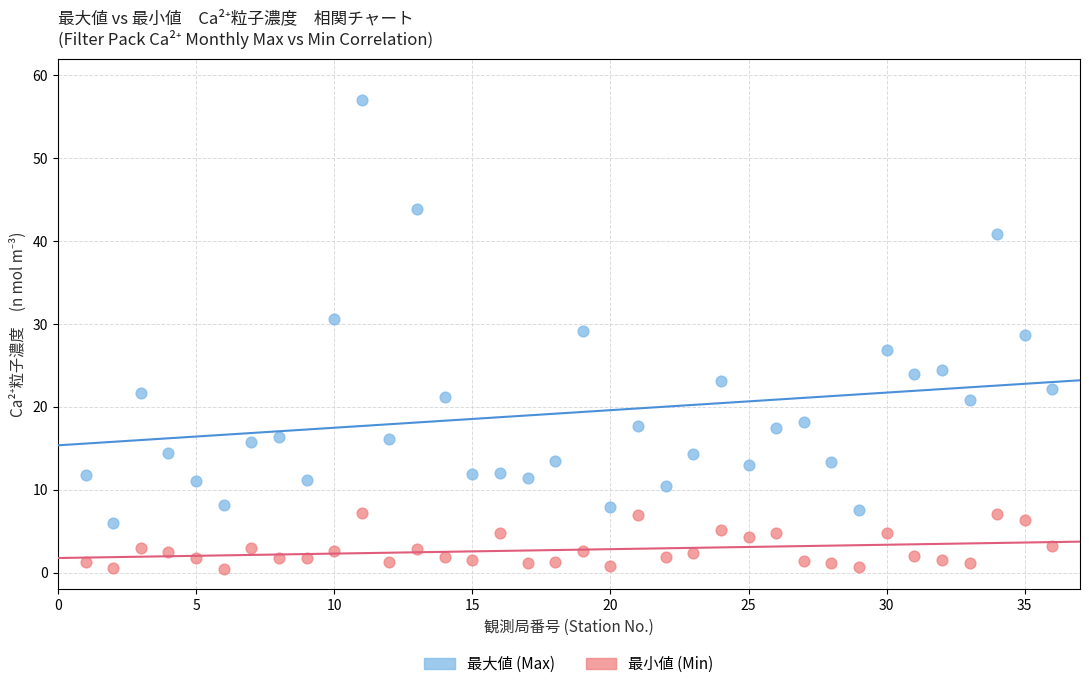

Across all data points, what is the range of X values (max minus min)?

35.0